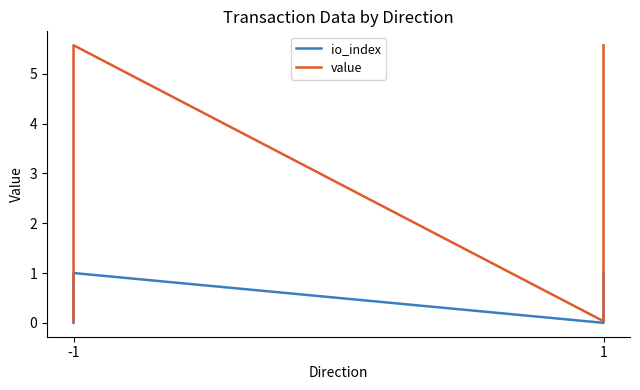

How many data points in io_index are less than 1?

2